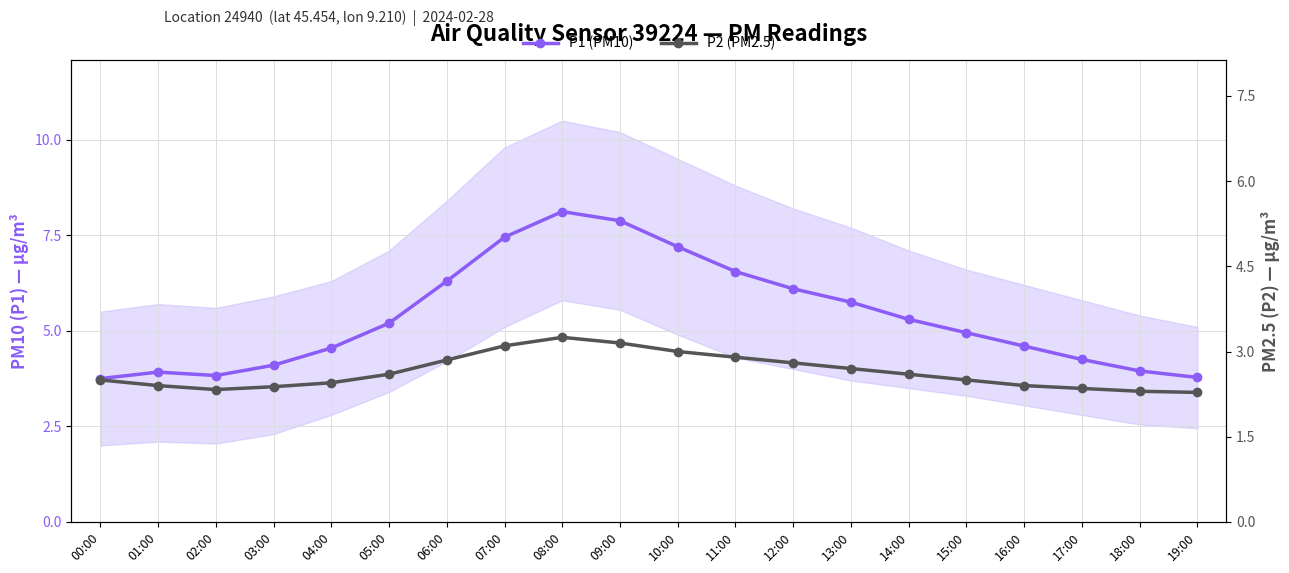

How many interior local peaks does the P2 (PM2.5) series have?

1